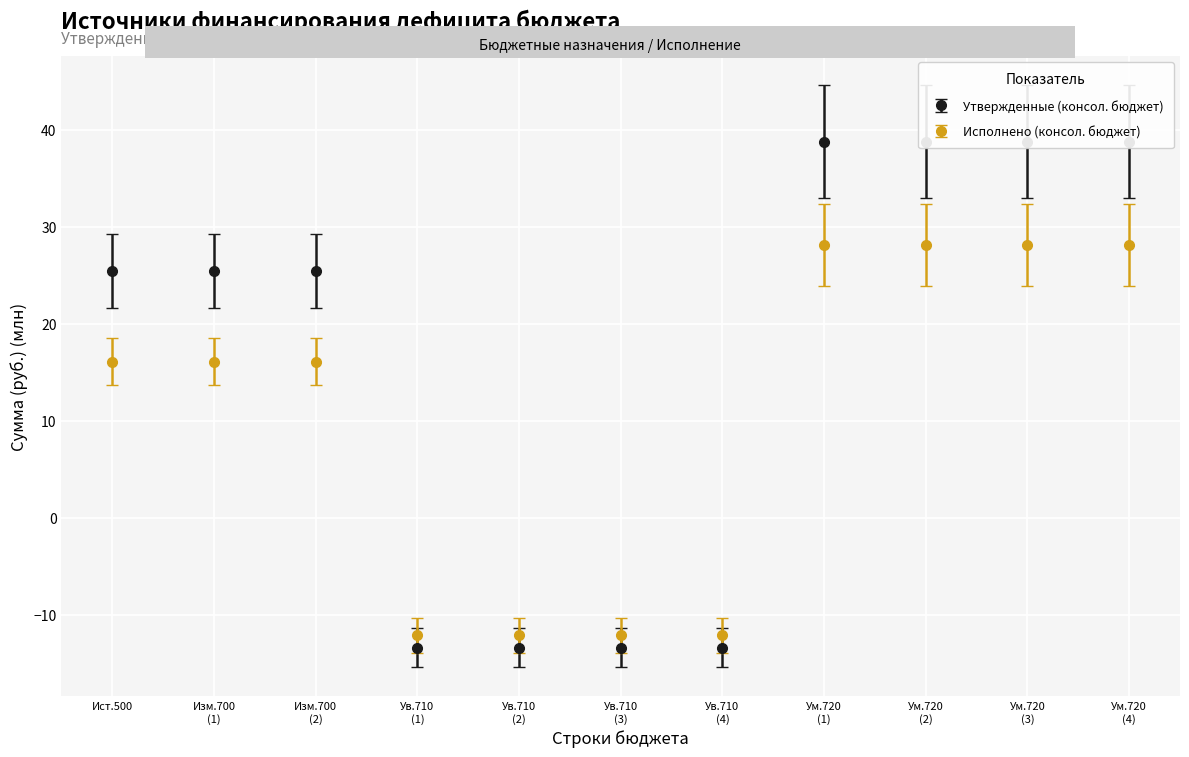

Is it true that Утвержденные (консол. бюджет) equals 14.7 at Ум.720 (4)?

False